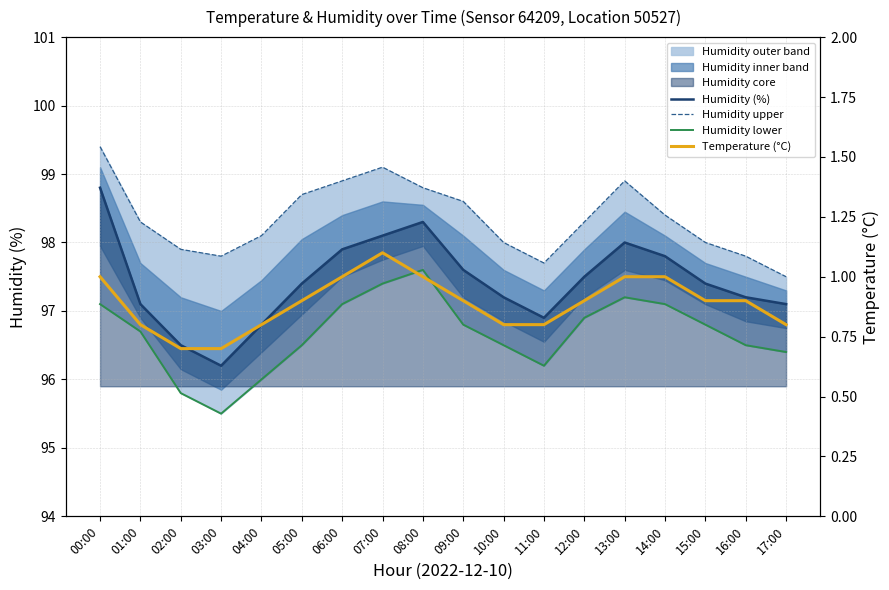

What is the label of the 11th point from the right?

07:00